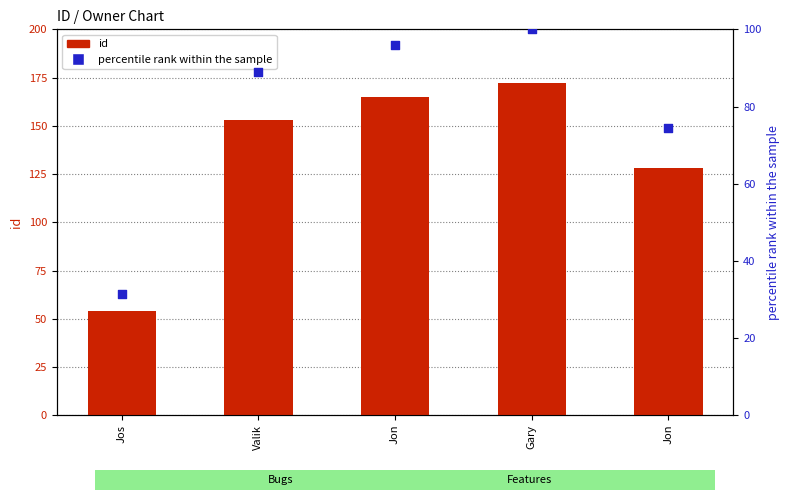

Is the value of id at Jos greater than the value of percentile rank within the sample at Jon?

No